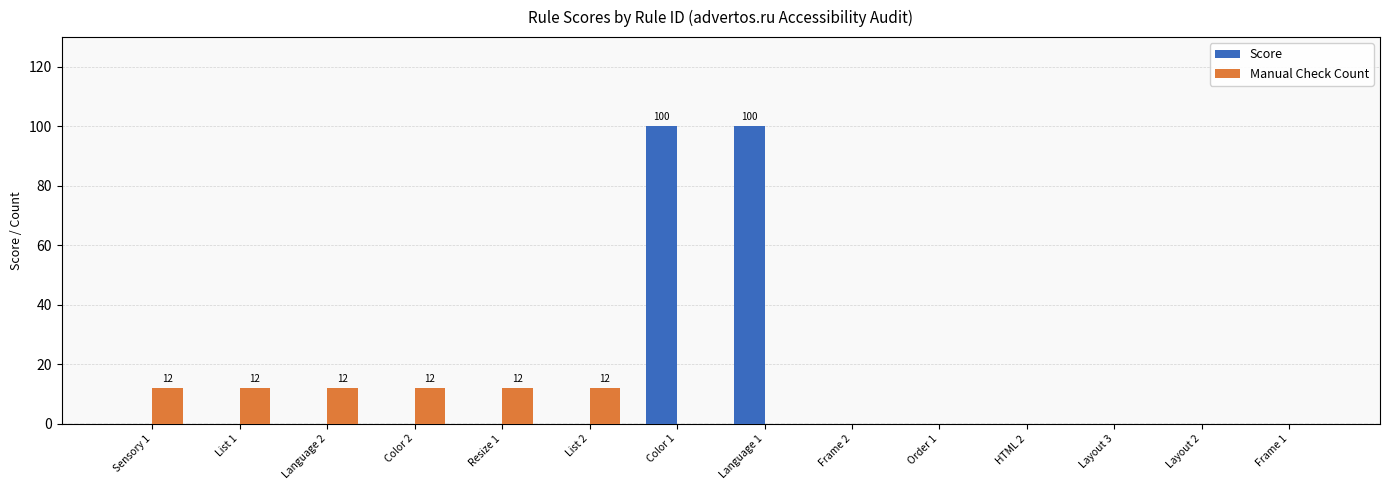

What is the sum of all Score values?

200